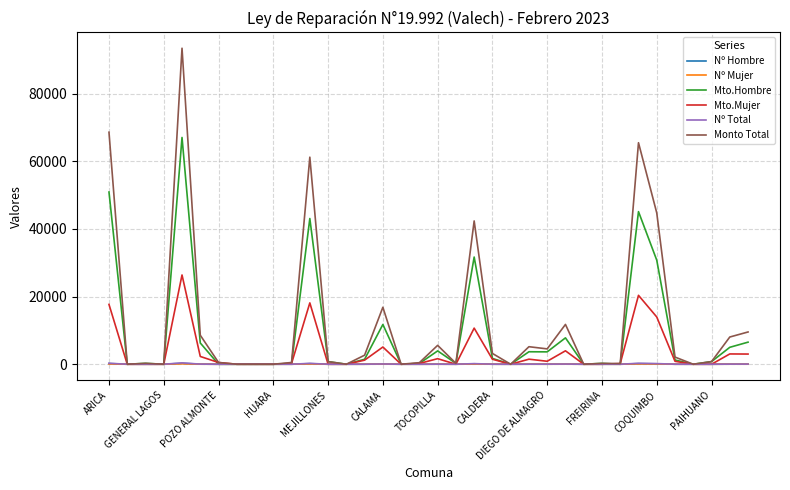

Which series has the widest spread of values?

Monto Total